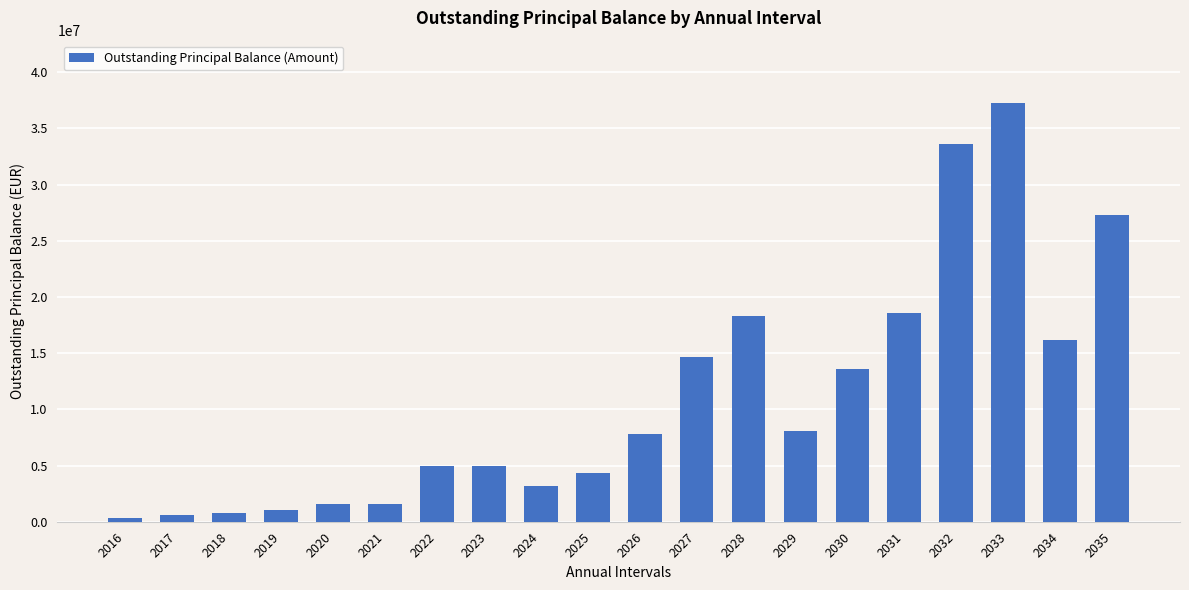

Is it true that the value at 2029 is 8106353.6?

True